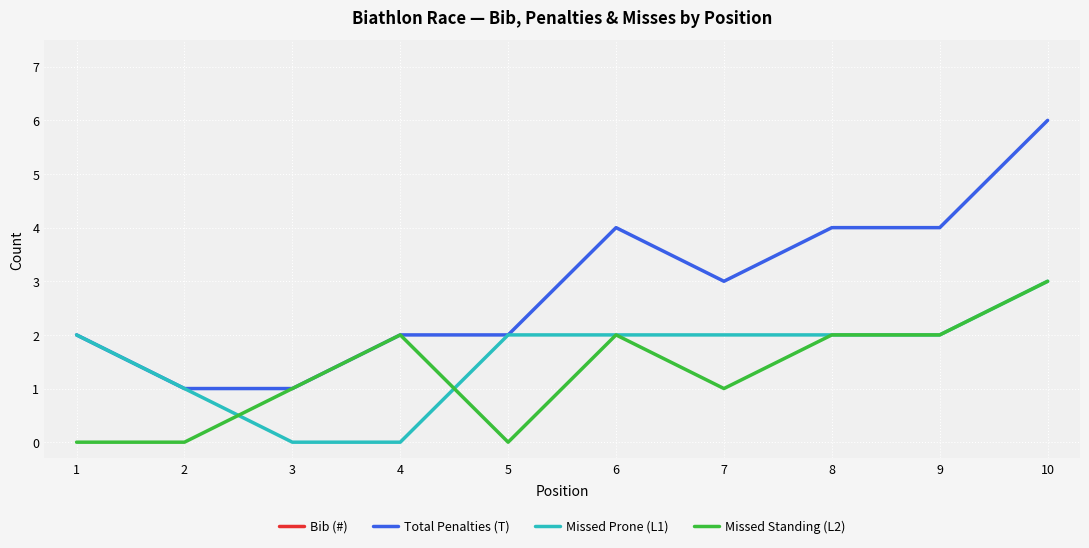

How many Total Penalties (T) values are between 2 and 4?

7